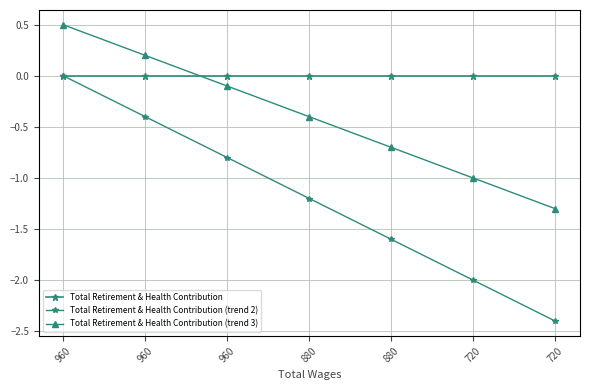

True or false: Total Retirement & Health Contribution (trend 3) has a value of -0.4 at 880.

True